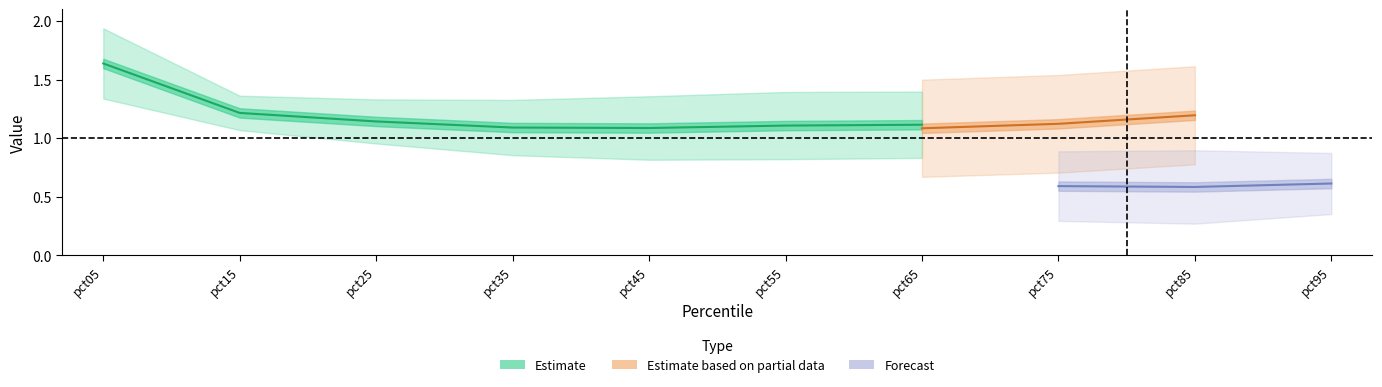

Is this an area chart (filled region under the line)?

No